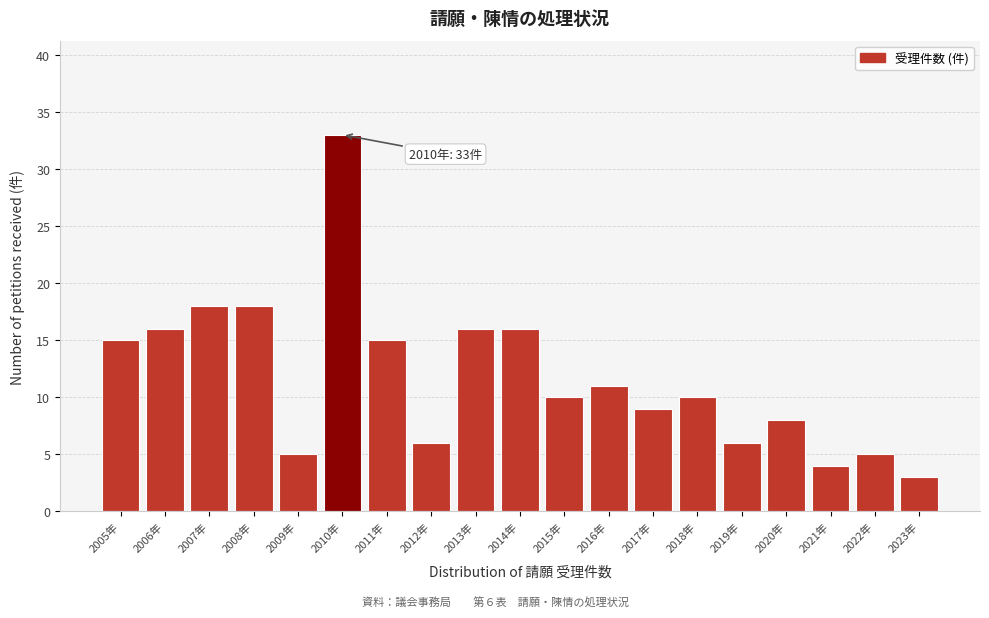

Reading right to left, extract all data points from this chart.

3	5	4	8	6	10	9	11	10	16	16	6	15	33	5	18	18	16	15